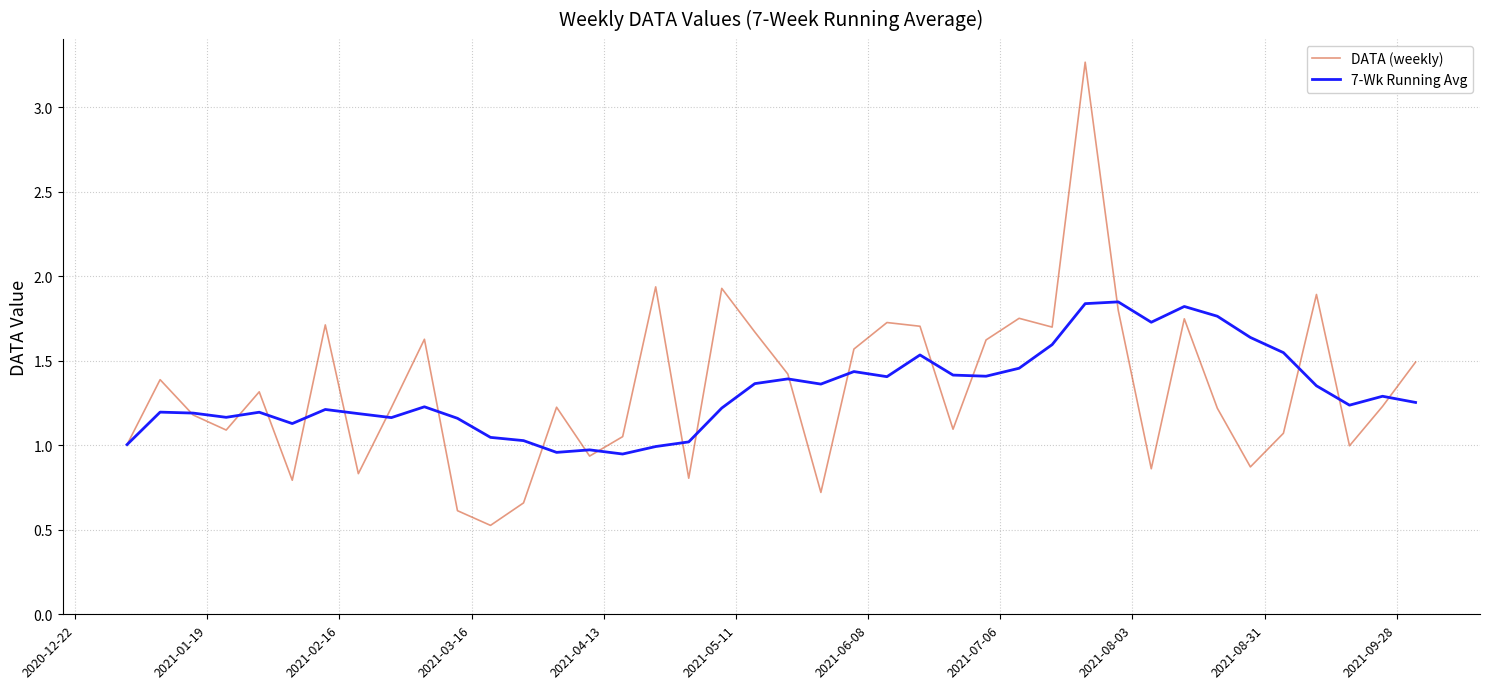

In DATA (weekly), how many points are lower than both neighbors (excluding endpoints)?

12